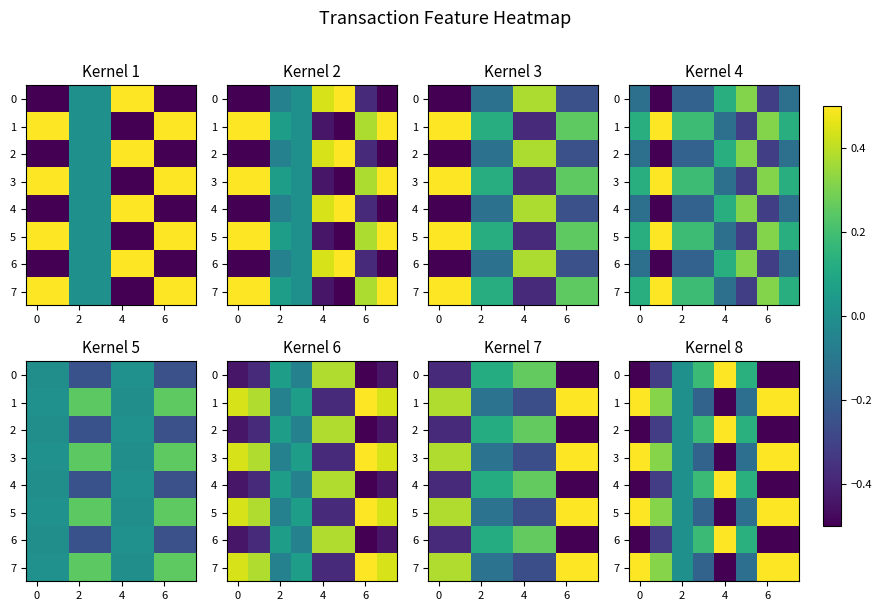

The value of 3 at 6 is 0.1. True or false?

False